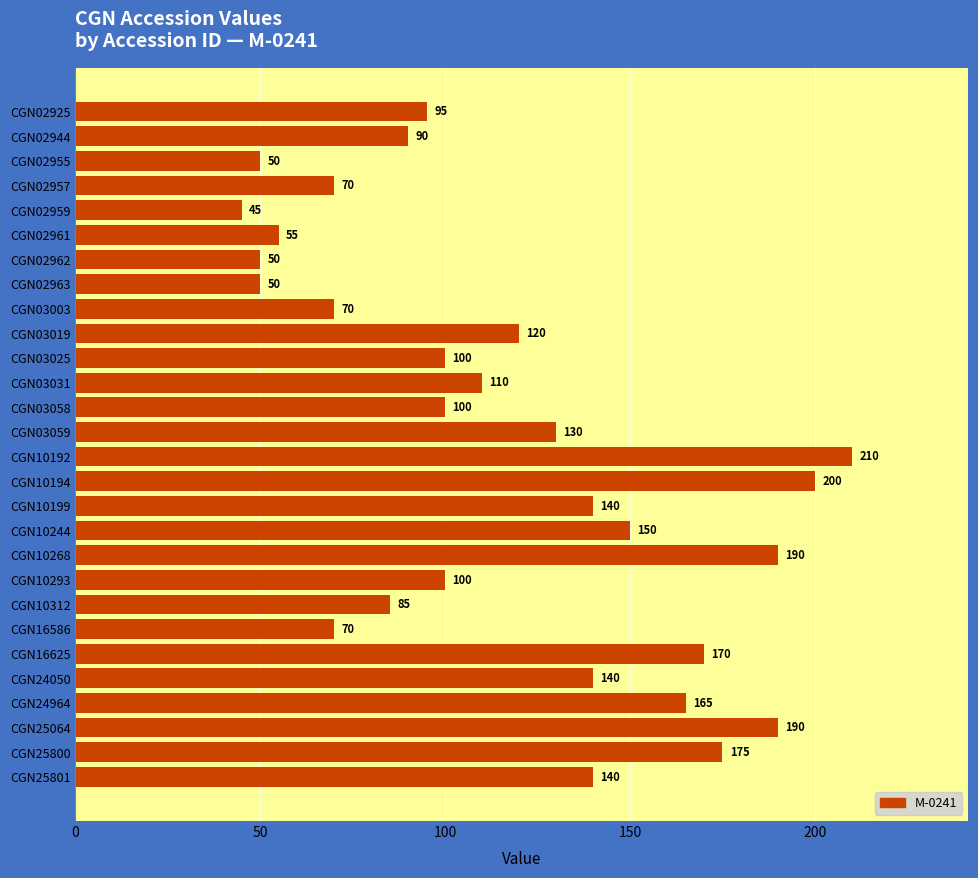

Reading top to bottom, list all the values displayed in this chart.

CGN02925=95	CGN02944=90	CGN02955=50	CGN02957=70	CGN02959=45	CGN02961=55	CGN02962=50	CGN02963=50	CGN03003=70	CGN03019=120	CGN03025=100	CGN03031=110	CGN03058=100	CGN03059=130	CGN10192=210	CGN10194=200	CGN10199=140	CGN10244=150	CGN10268=190	CGN10293=100	CGN10312=85	CGN16586=70	CGN16625=170	CGN24050=140	CGN24964=165	CGN25064=190	CGN25800=175	CGN25801=140